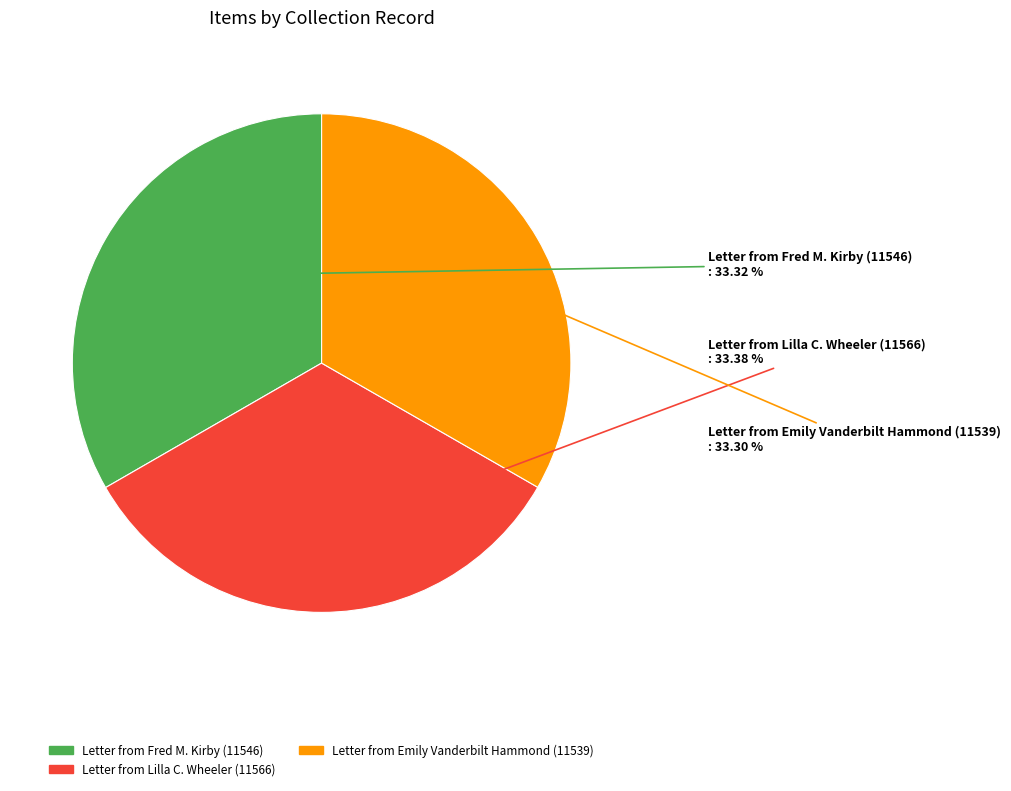

To the nearest percent, what portion does Letter from Fred M. Kirby (11546) represent?

33%